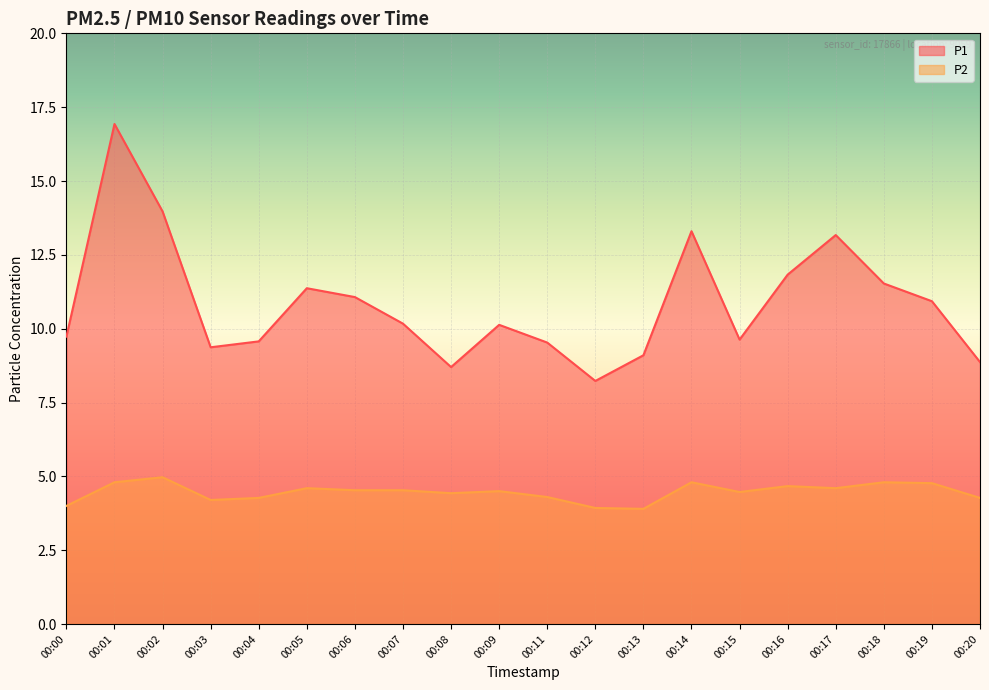

Is the value of P1 at 00:08 greater than the value of P2 at 00:00?

Yes